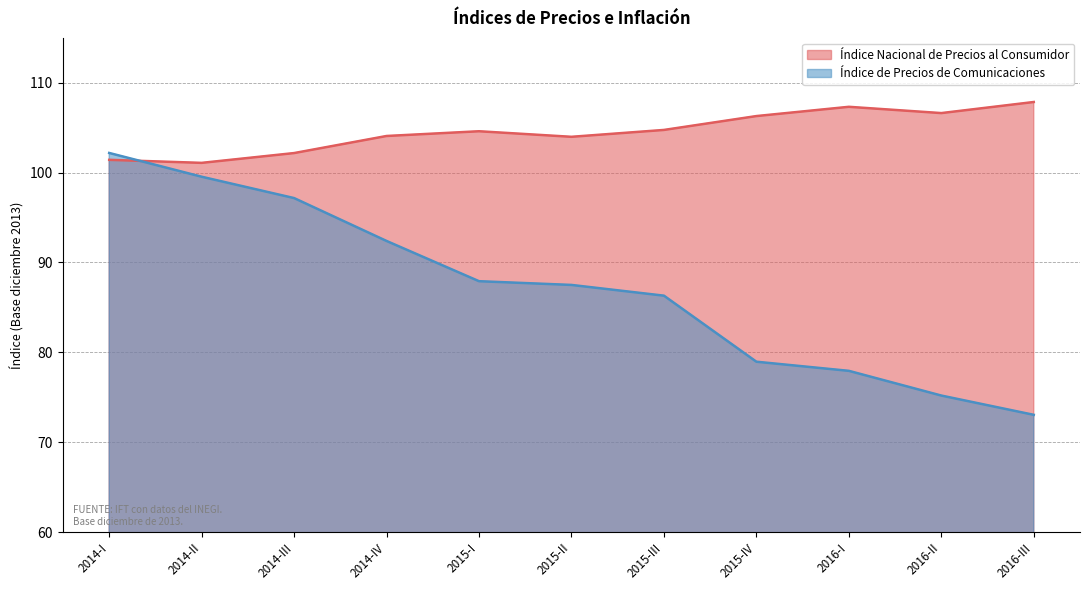

Between 2015-I and 2015-III, which is larger?

2015-III